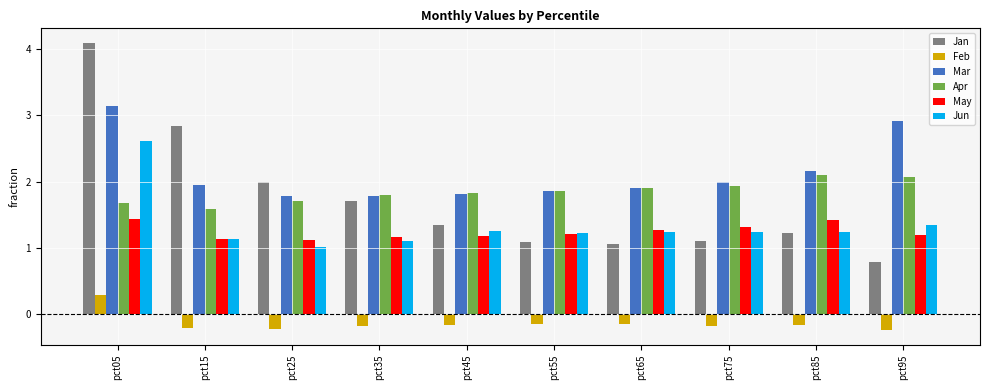

At which category is the sum across all series the highest?

pct05